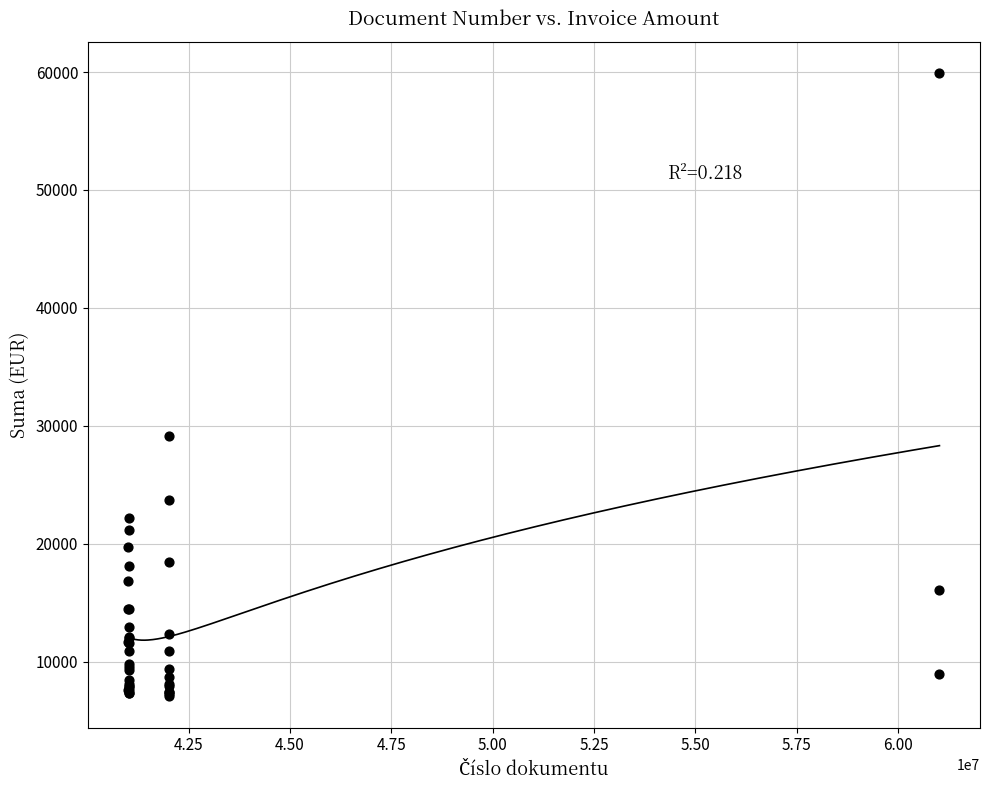

What Y value in the scatter plot is closest to 33478?

29157.8